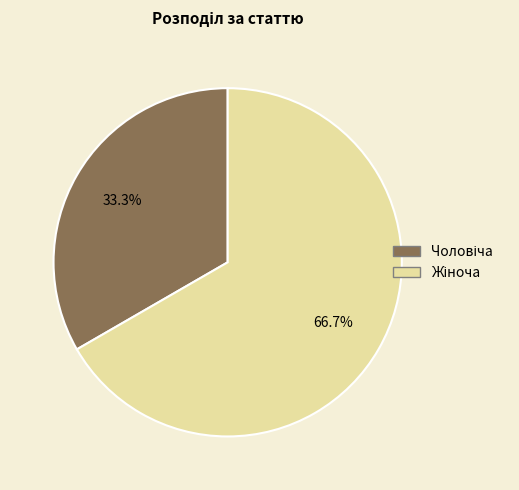

How many segments does this pie chart have?

2